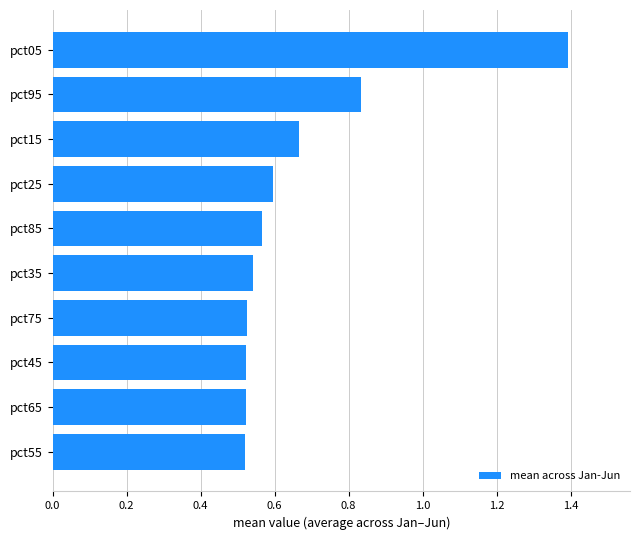

The value at pct25 is 0.6. True or false?

True